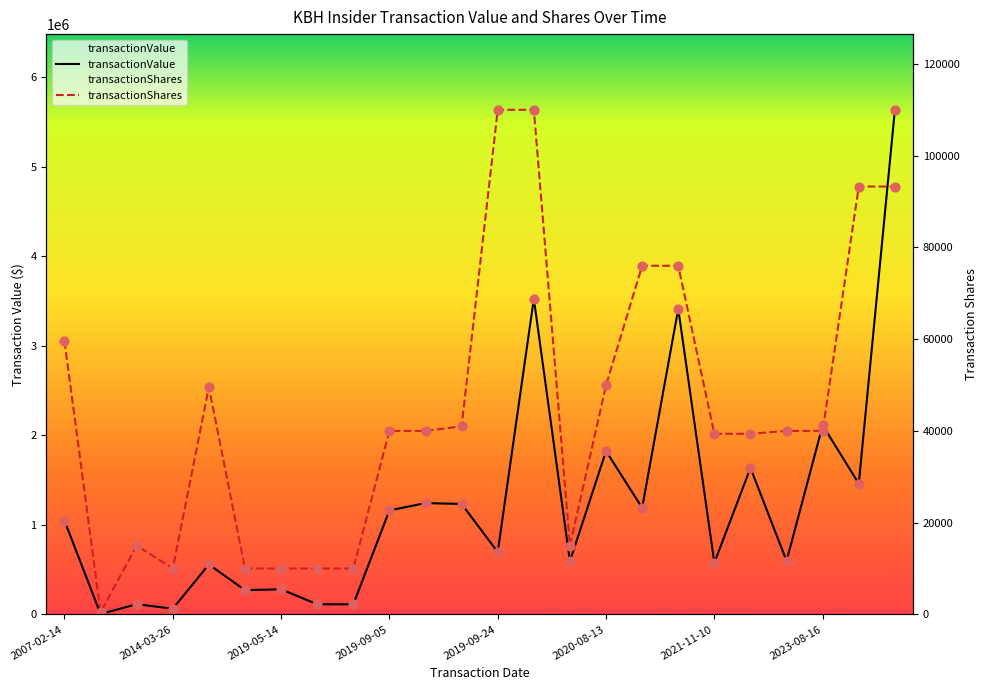

Which series reaches the maximum Y coordinate?

transactionValue